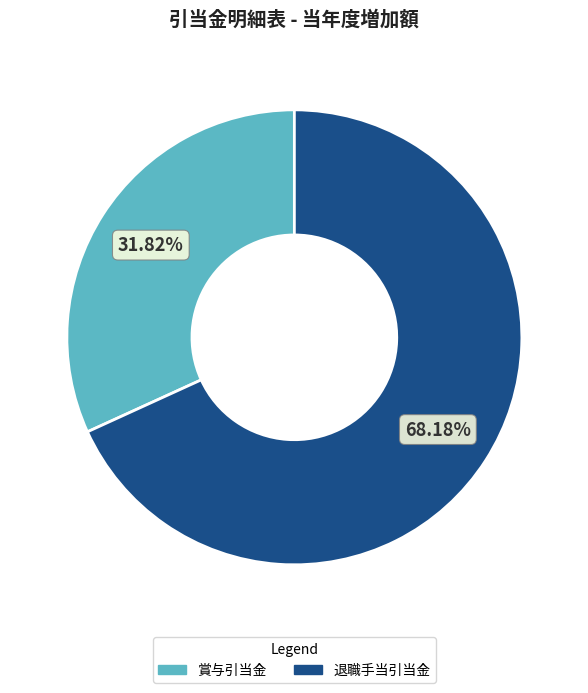

Does any single category account for the majority?

Yes